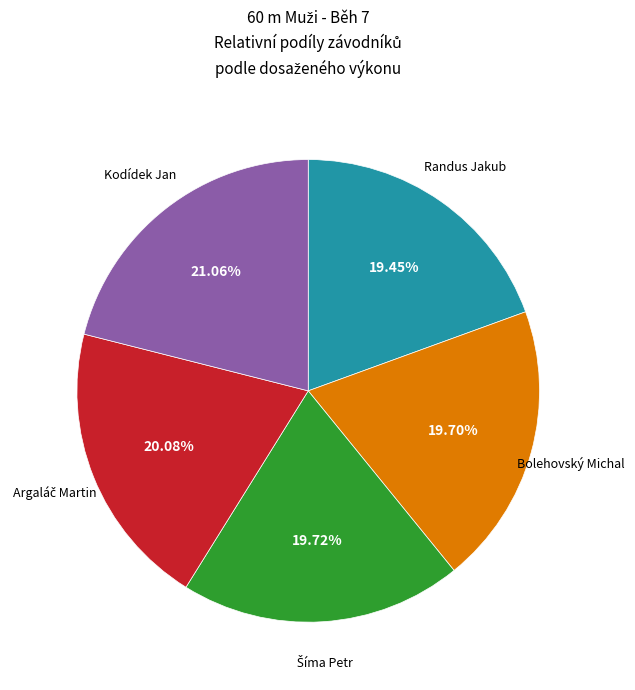

What percentage is NOT represented by Bolehovský Michal?

80.3%